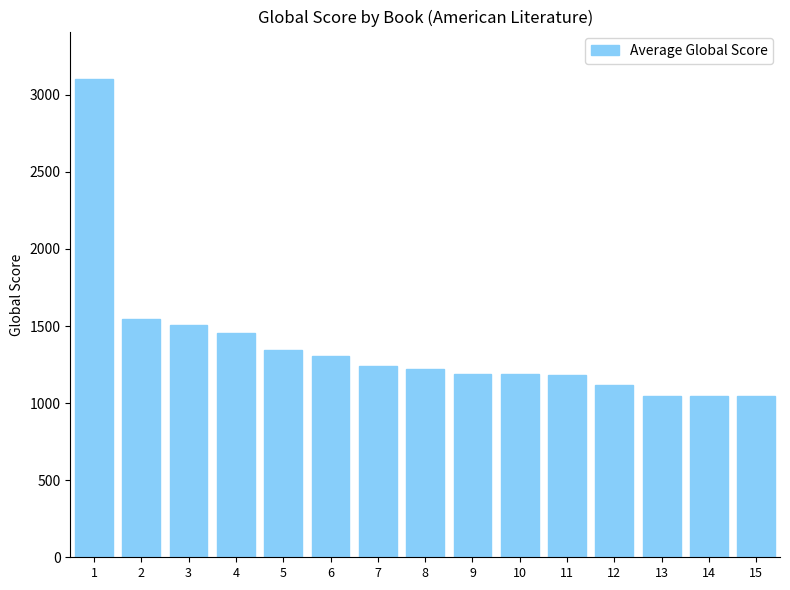

What is the smallest value displayed?

1044